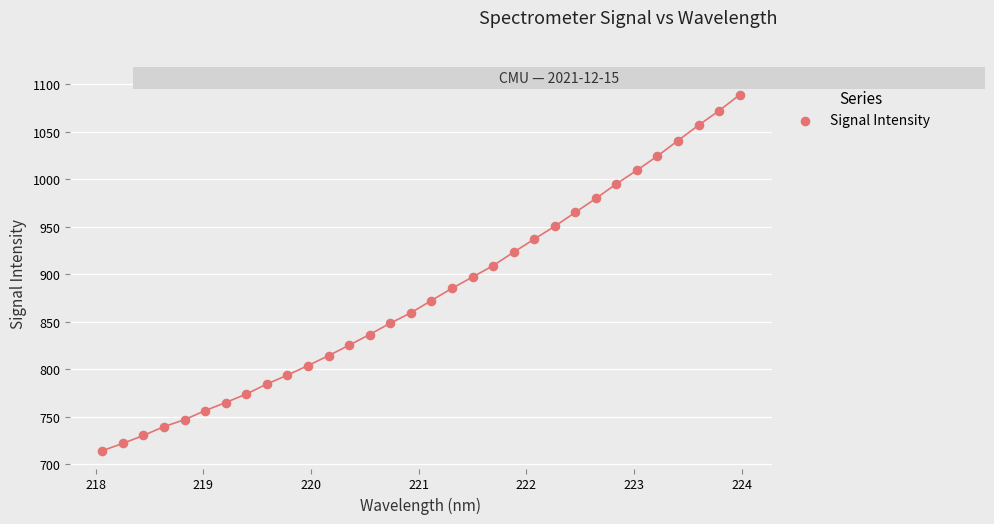

What is the range of Y values (max minus min)?

374.6